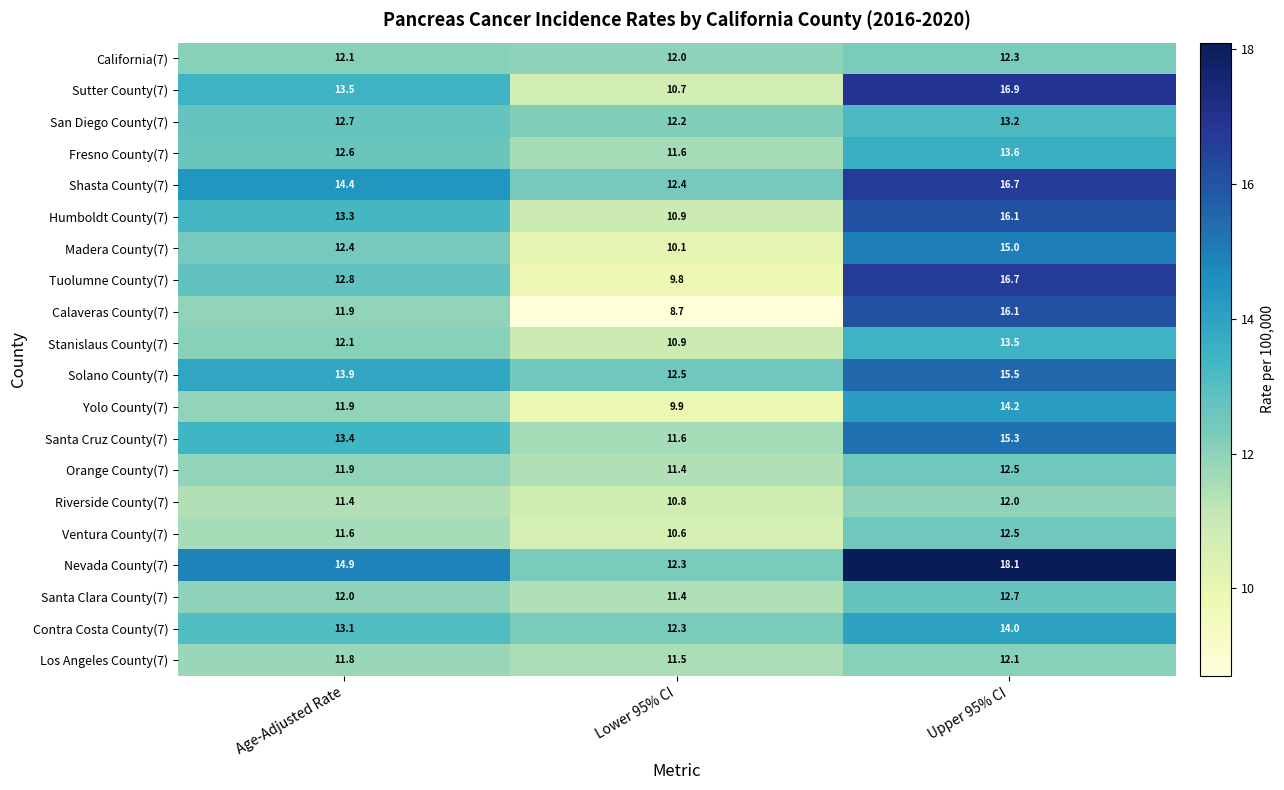

Which series has the largest total across all categories?

Nevada County(7)